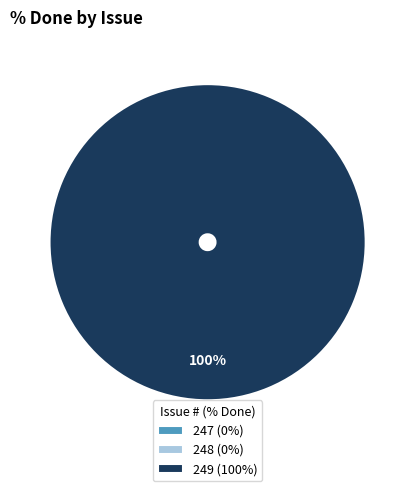

Does 248 account for over 50% of the chart?

No